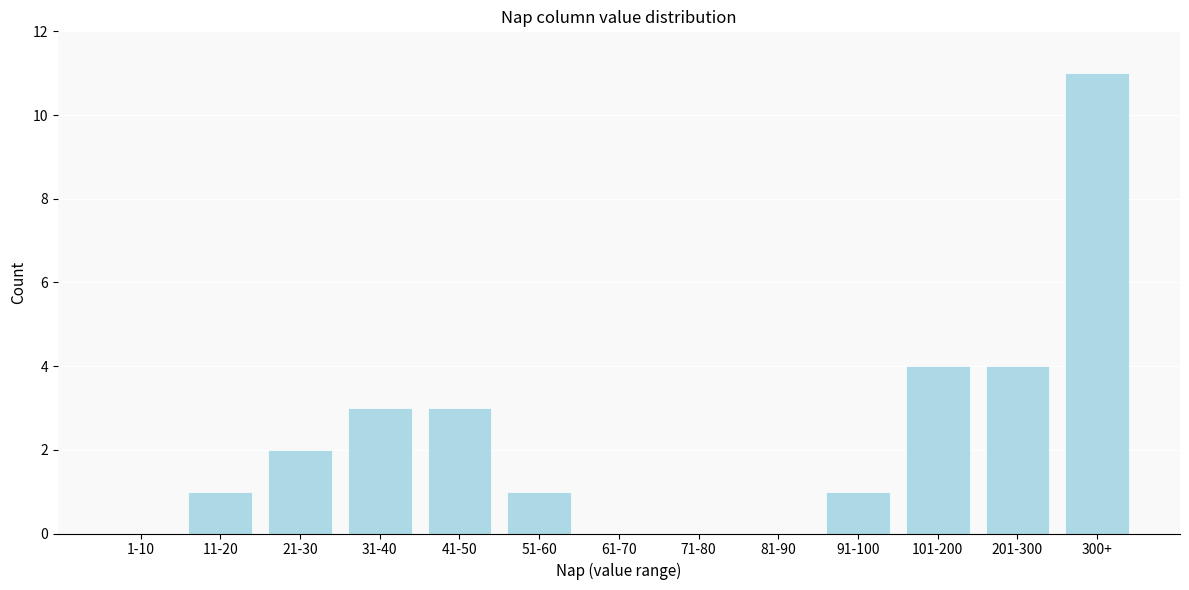

Reading left to right, what are all the values shown in this chart?

1-10=0	11-20=1	21-30=2	31-40=3	41-50=3	51-60=1	61-70=0	71-80=0	81-90=0	91-100=1	101-200=4	201-300=4	300+=11